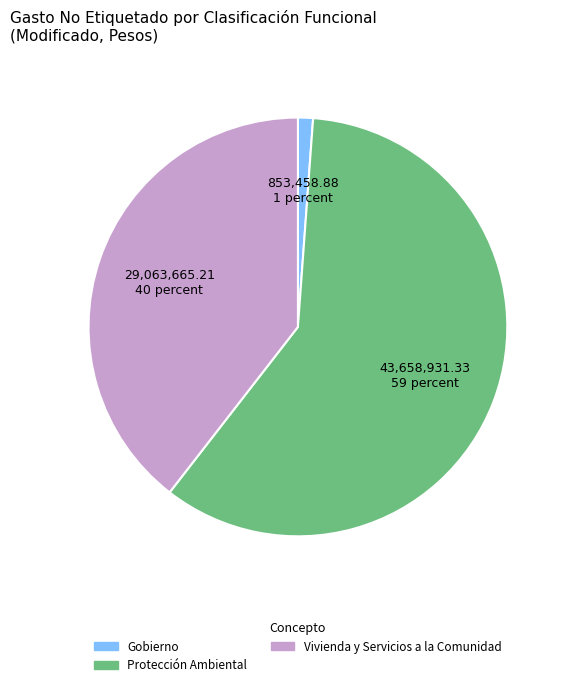

Does any single category account for the majority?

Yes